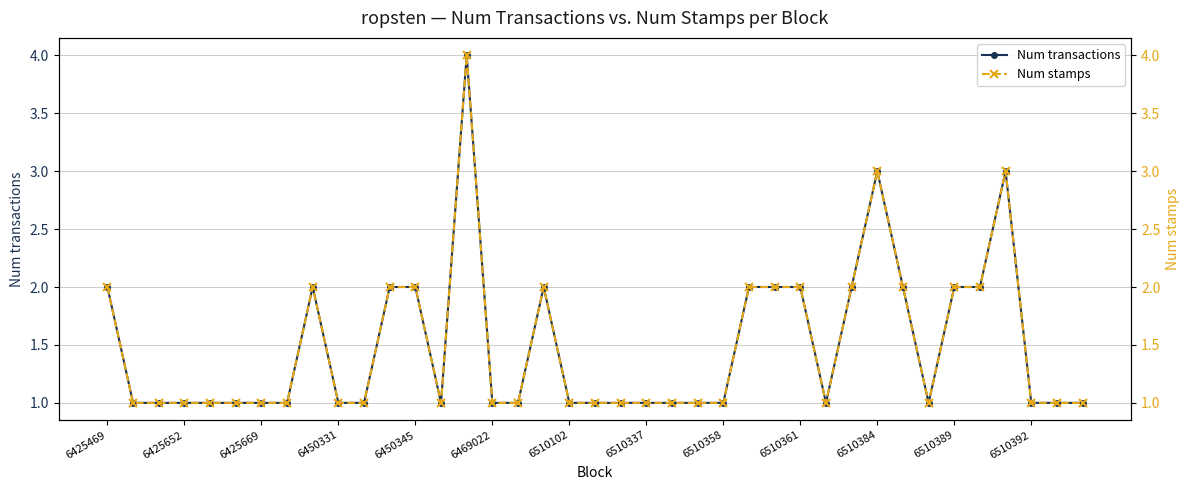

How many categories are shown in the chart?

39